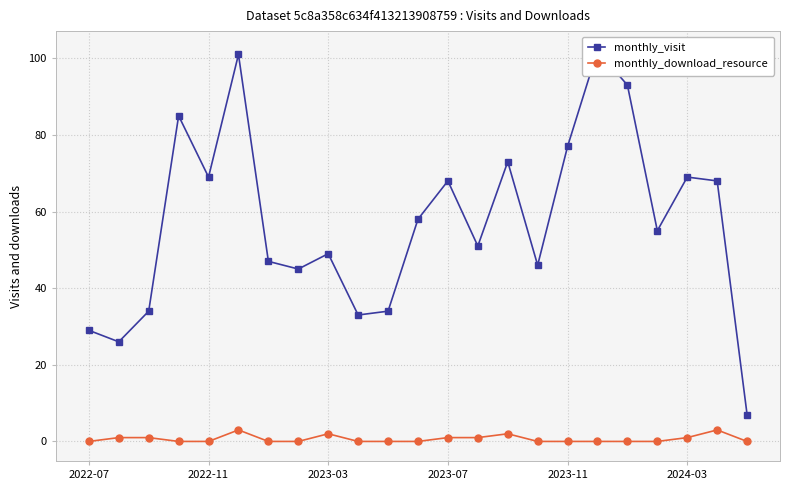

How many data points does each series have?

23